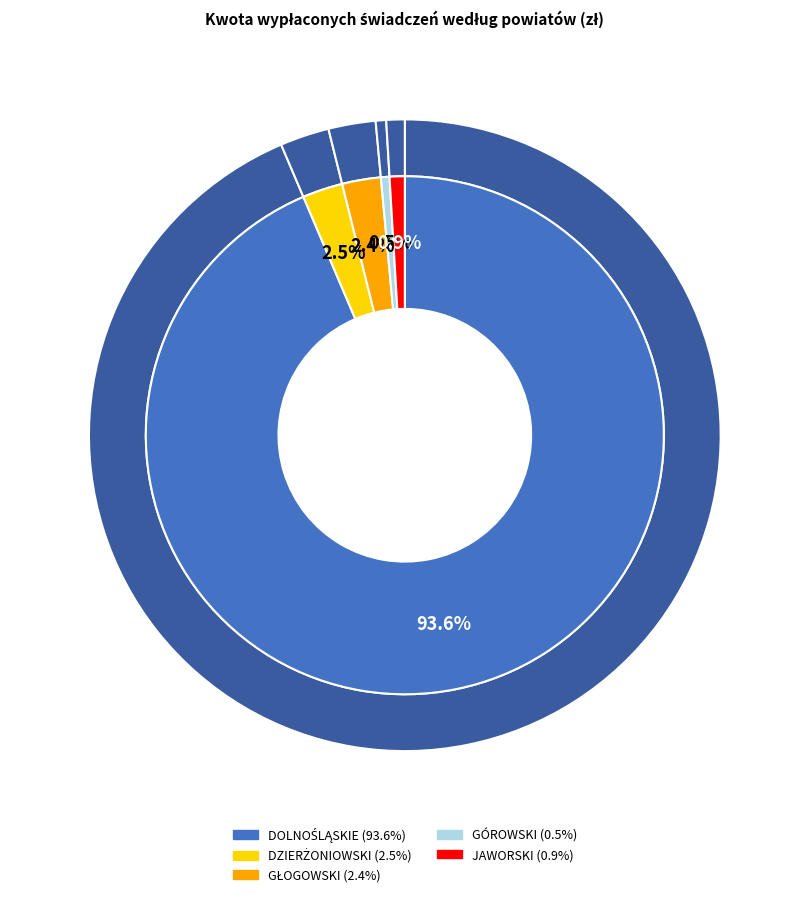

To the nearest percent, what is the difference between the DOLNOŚLĄSKIE and GŁOGOWSKI slice percentages?

91%